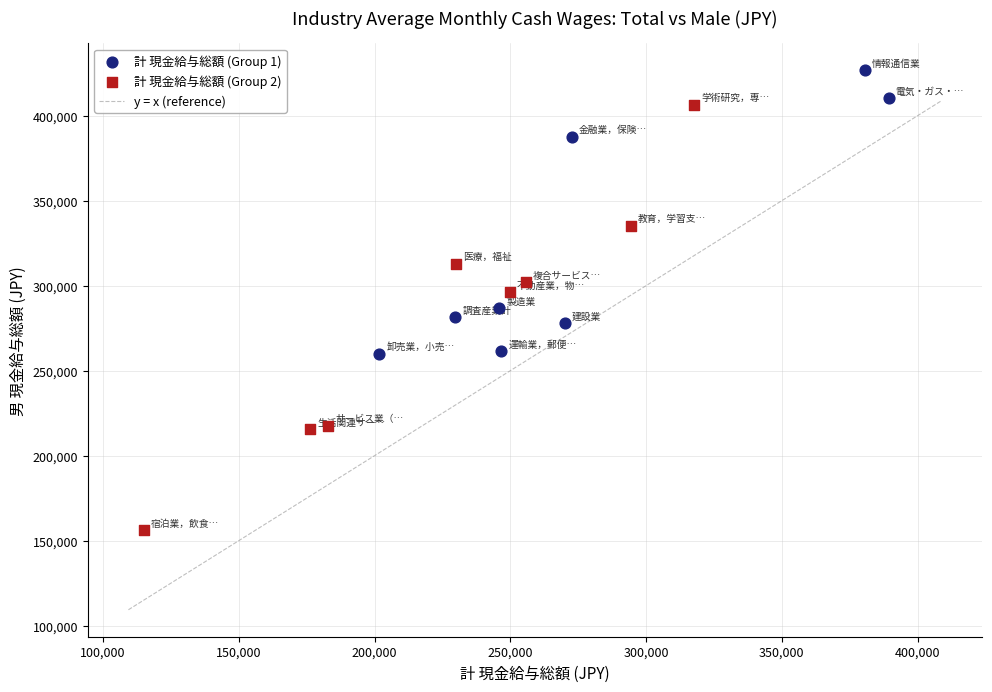

Which series contains the highest Y value?

計 現金給与総額 (Group 1)